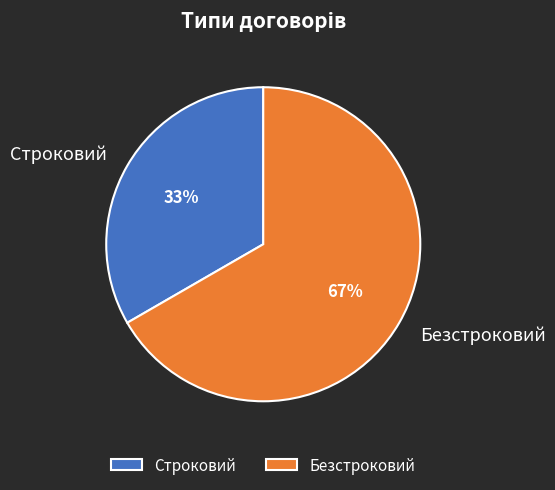

What is the ratio of the value at Безстроковий to the value at Строковий?

2.0